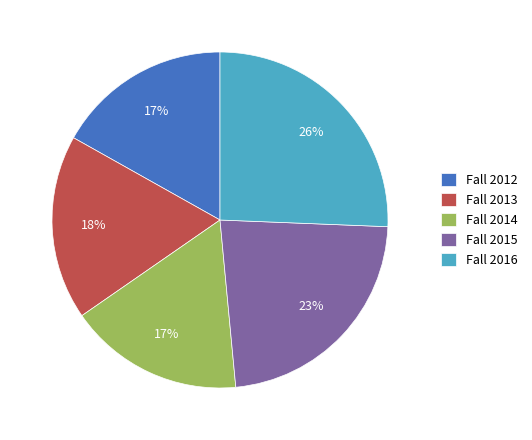

To the nearest percent, what percentage of the pie is Fall 2012?

17%